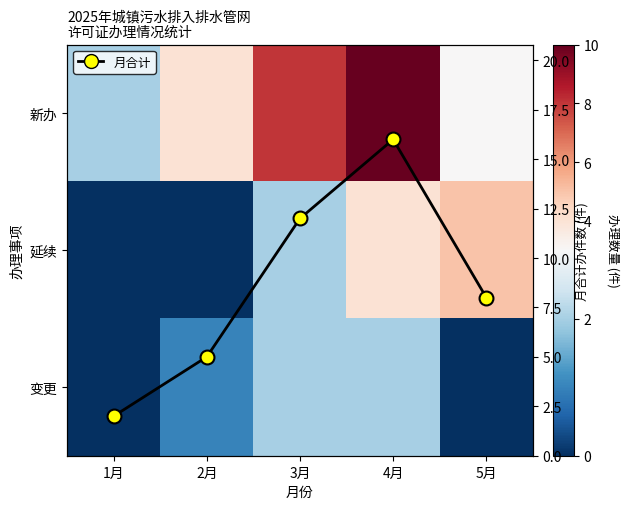

Which series changed the most between 2月 and 4月?

月合计